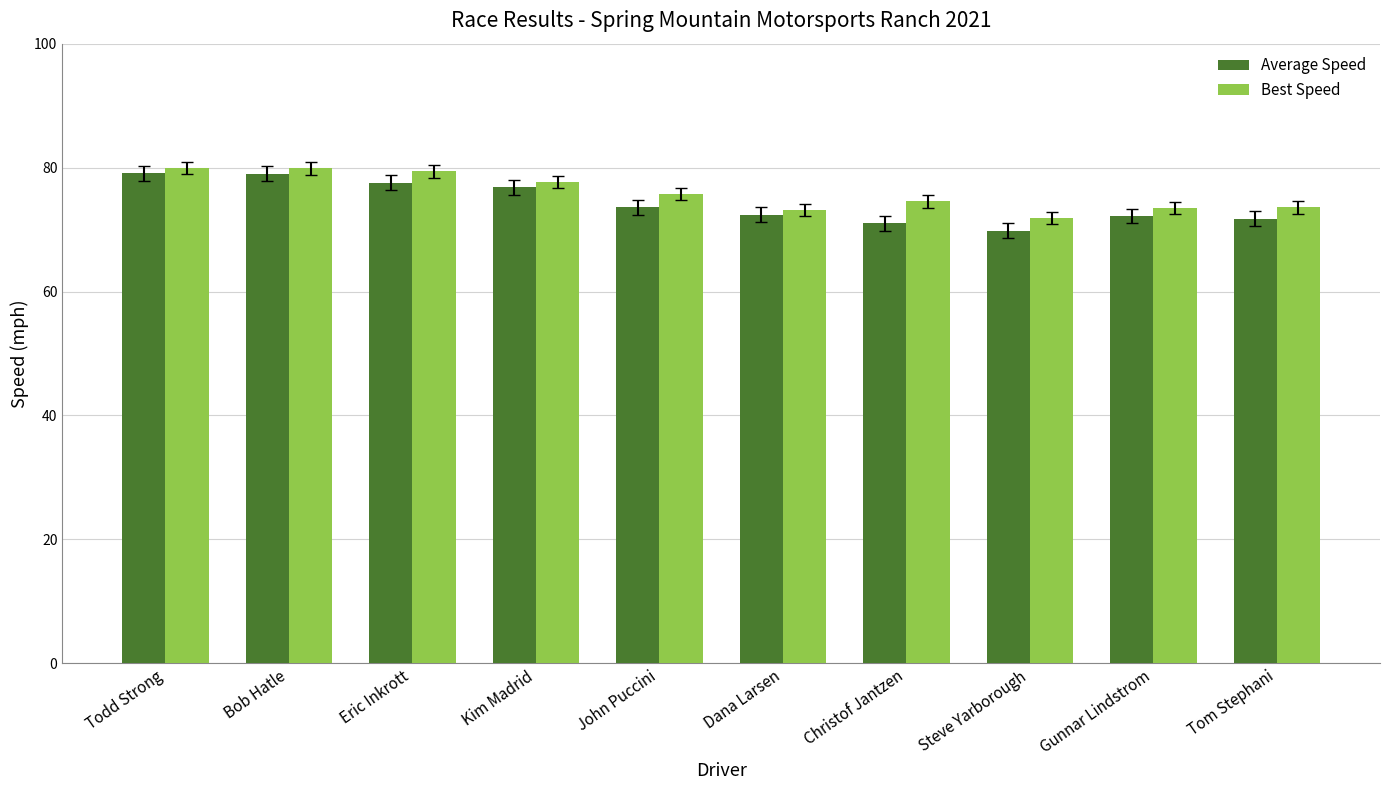

What is the minimum value for Average Speed?

69.8